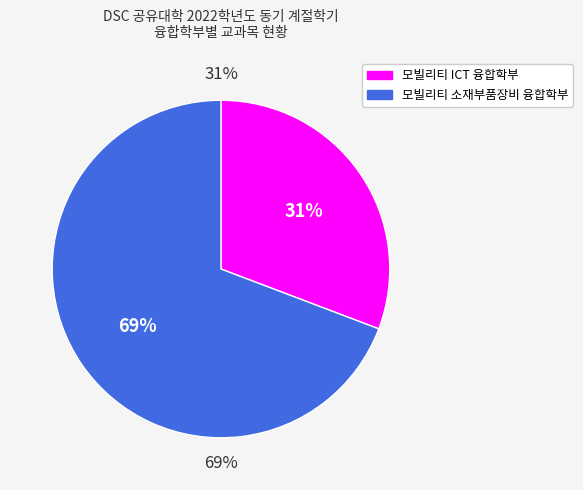

What percentage is the 모빌리티 ICT 융합학부 slice, to the nearest percent?

31%